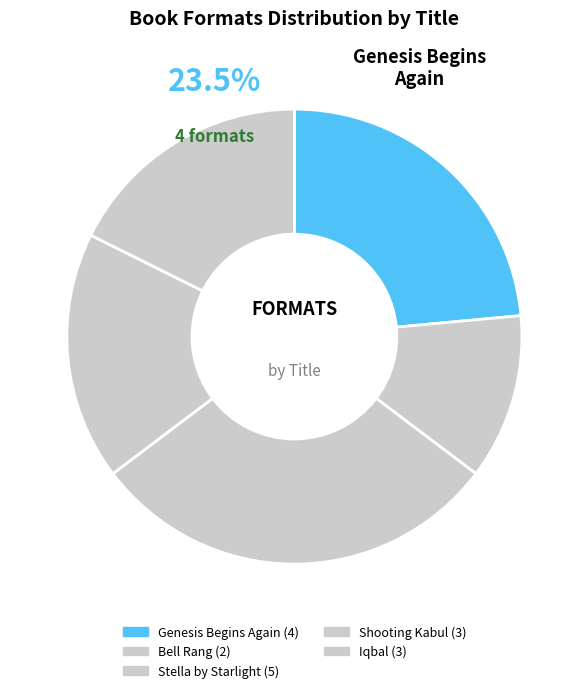

Which slice is the largest?

Stella by Starlight